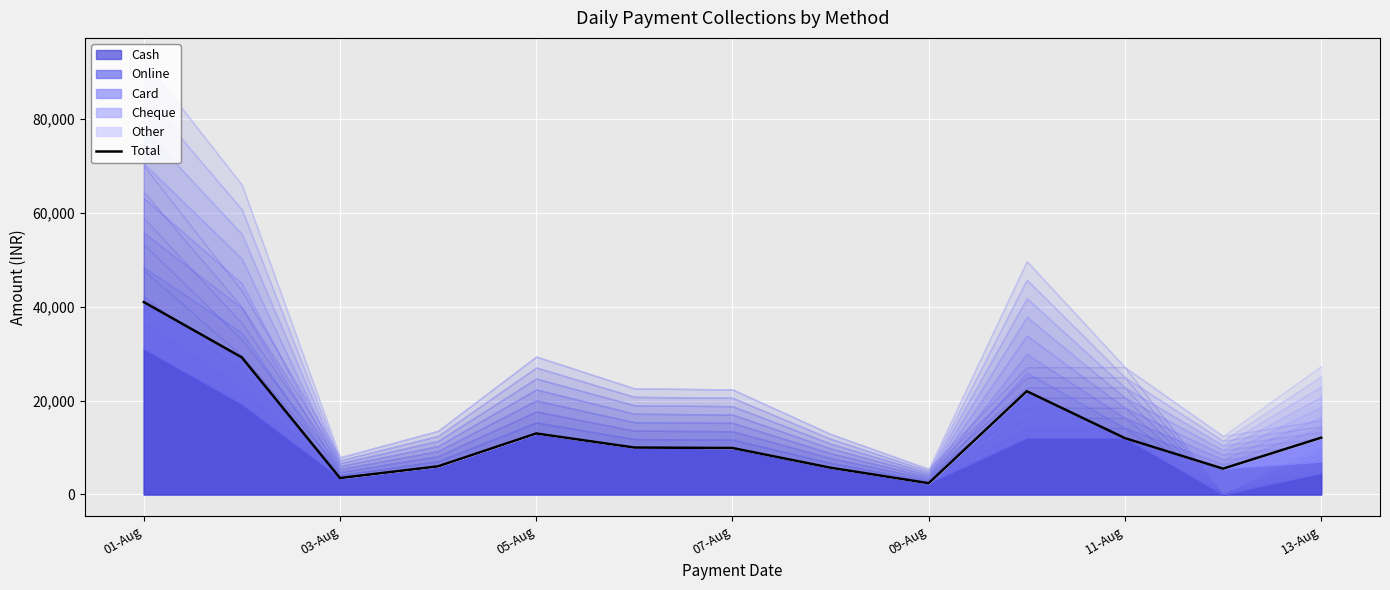

Reading left to right, transcribe all the data shown in this chart.

41000	29200	3500	6000	13000	10000	9900	5700	2400	22000	12000	5500	12100